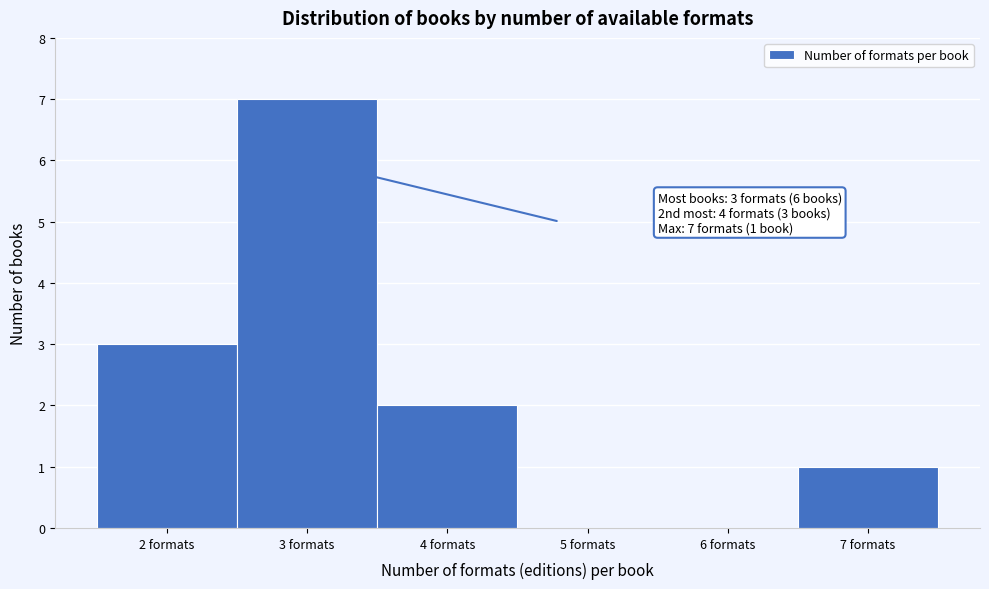

Which range on the x-axis has the tallest bar?

2.5 to 3.5